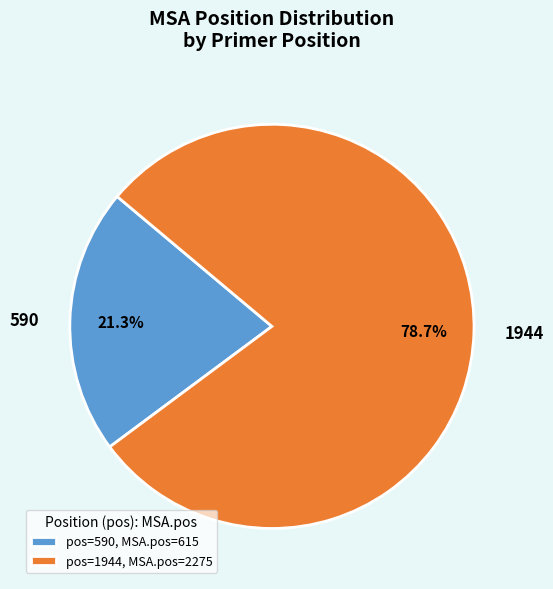

To the nearest percent, what is the average slice percentage?

50%